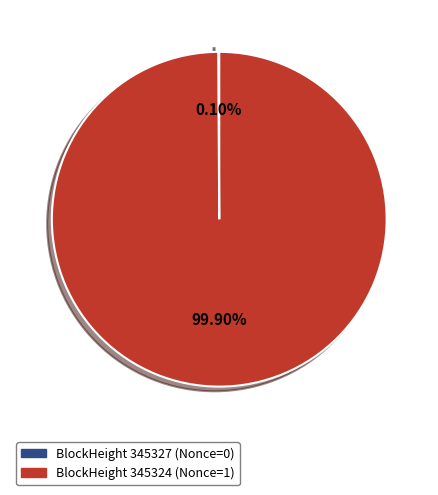

Does any single category account for the majority?

Yes